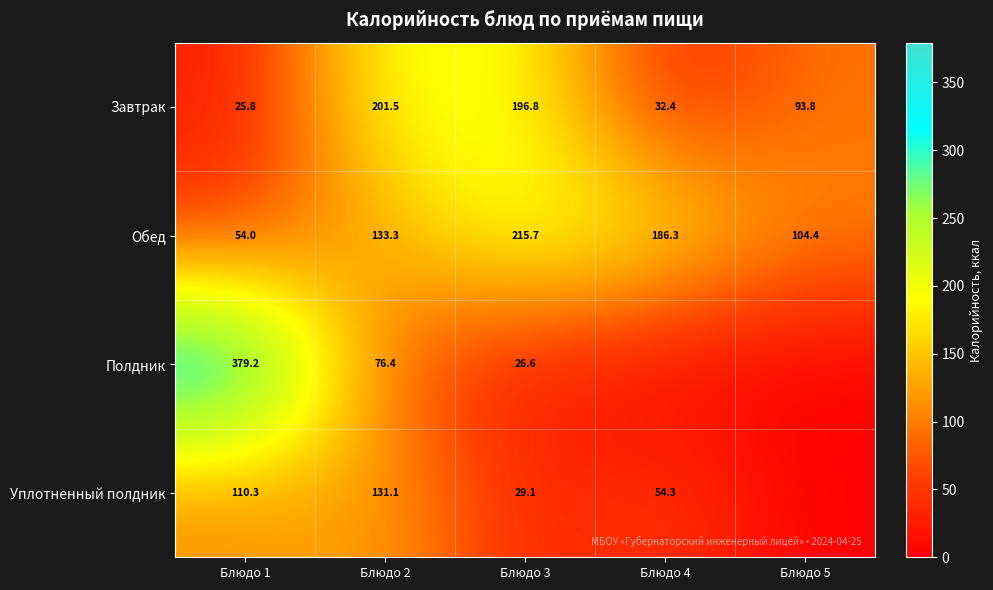

Rank the series at Блюдо 3 from lowest to highest value.

Полдник, Уплотненный полдник, Завтрак, Обед